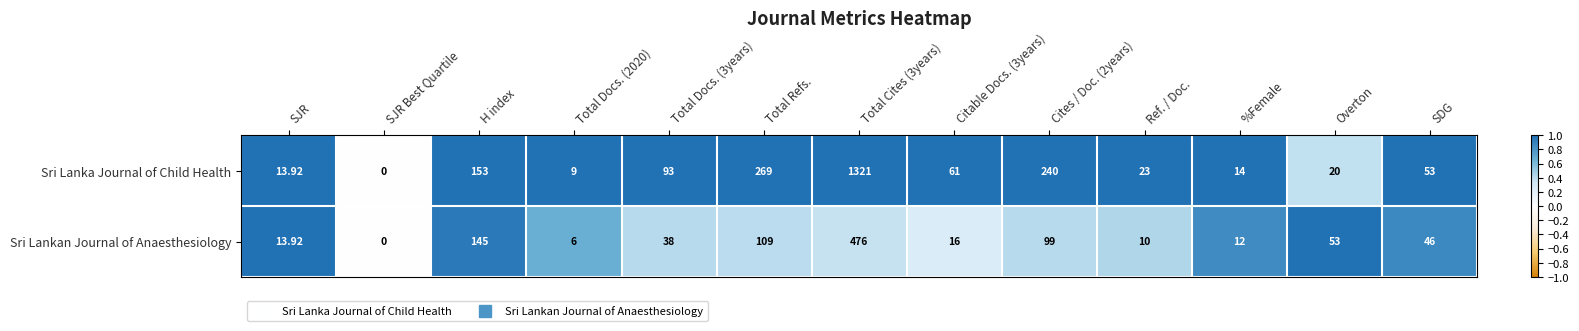

Which series changed the most between Cites / Doc. (2years) and Ref. / Doc.?

Sri Lanka Journal of Child Health